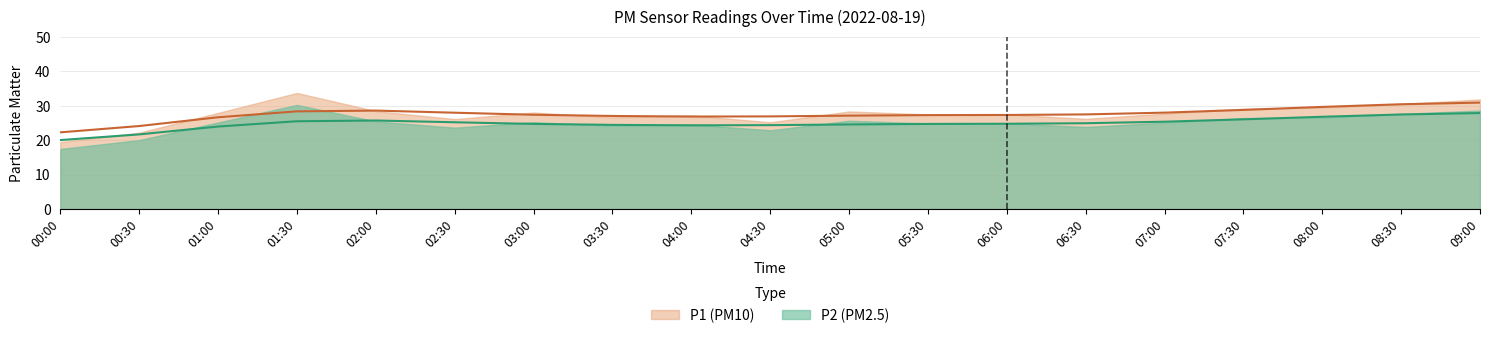

What is the total value across all series at 08:30?

58.0